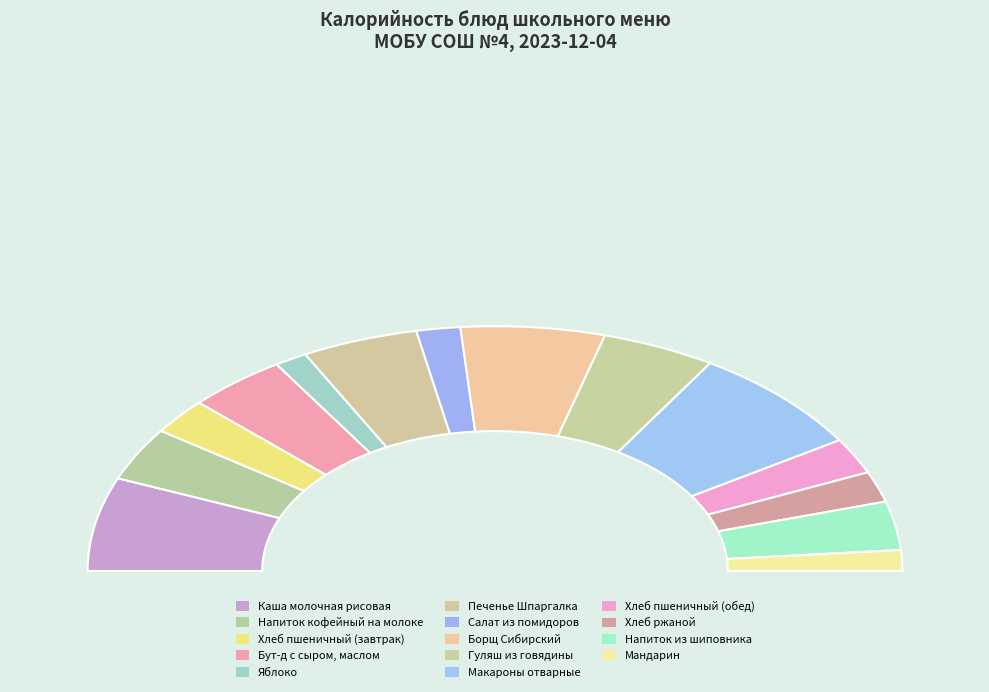

Rank the categories by value from highest to lowest.

Макароны отварные, Каша молочная рисовая, Борщ Сибирский, Печенье Шпаргалка, Гуляш из говядины, Бут-д с сыром, маслом, Напиток кофейный на молоке, Напиток из шиповника, Хлеб пшеничный (завтрак), Хлеб пшеничный (обед), Хлеб ржаной, Салат из помидоров, Мандарин, Яблоко